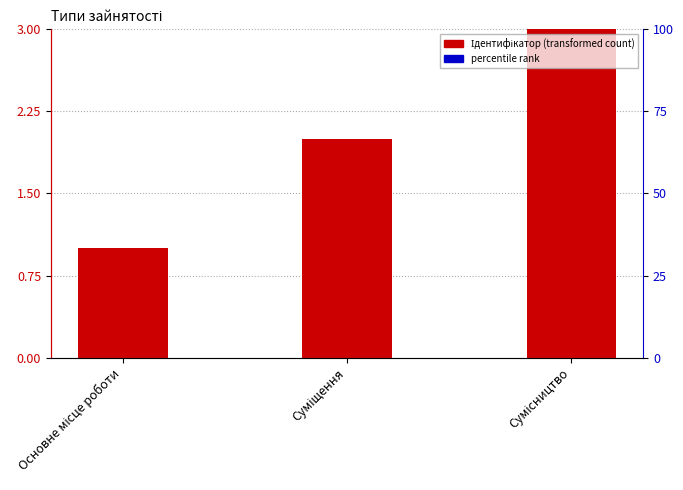

Approximately how many times larger is the value at Сумісництво compared to Основне місце роботи?

3.0